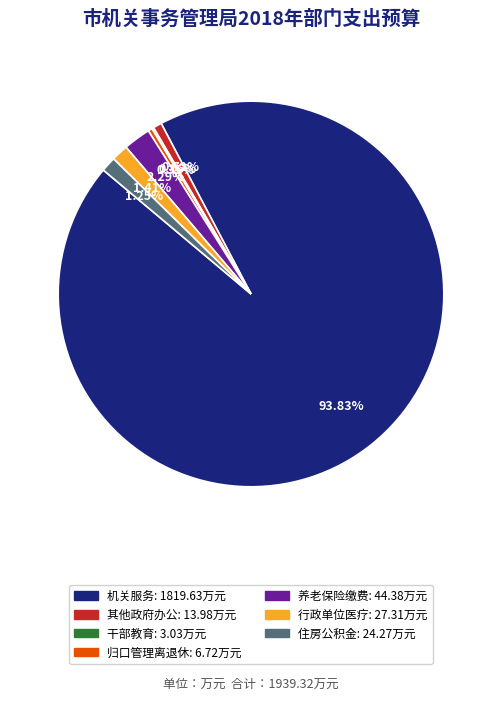

Does any single category account for the majority?

Yes